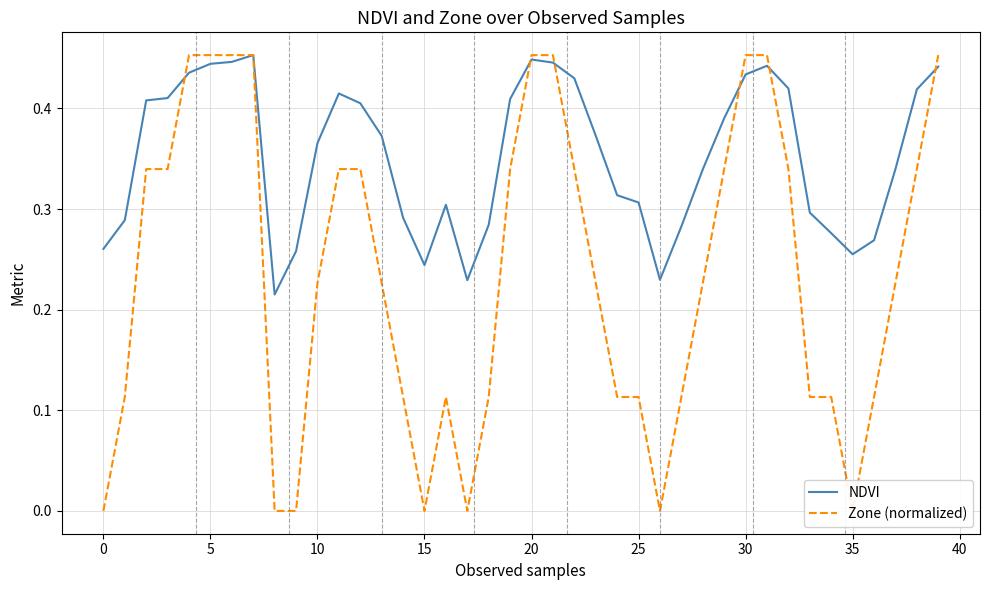

The NDVI series shows 0.3 at 34. True or false?

True